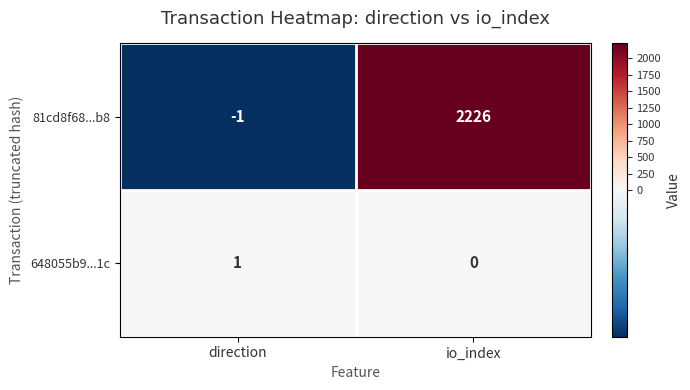

At how many categories does at least one series exceed 106?

1